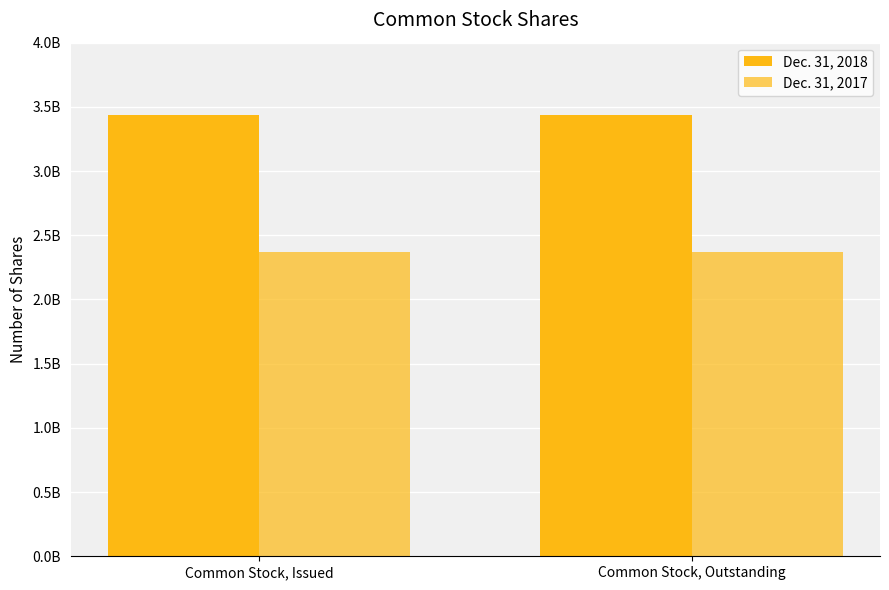

Which series has the largest total across all categories?

Dec. 31, 2018